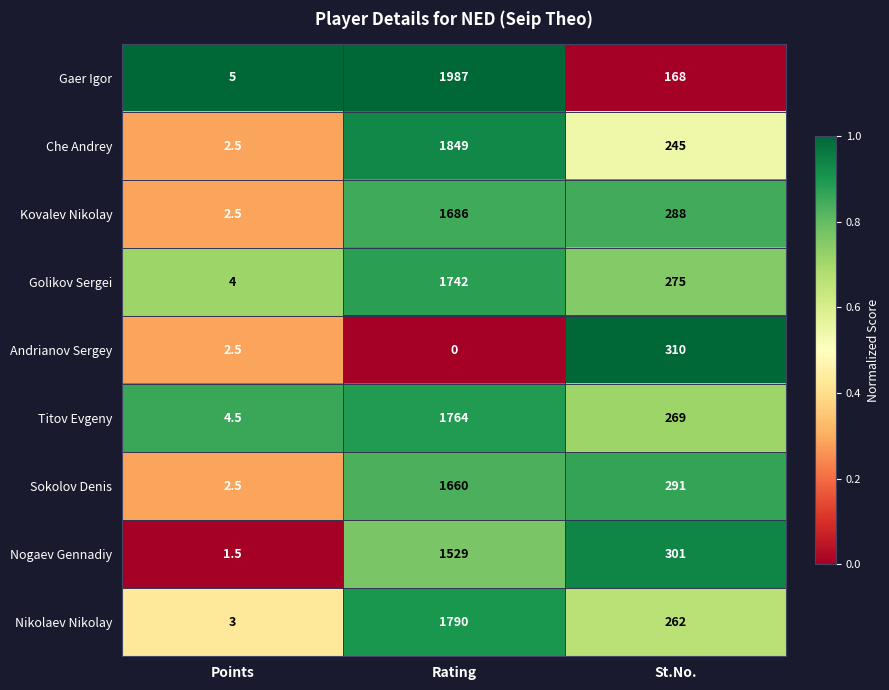

Is it true that Kovalev Nikolay equals 0.9 at Points?

False